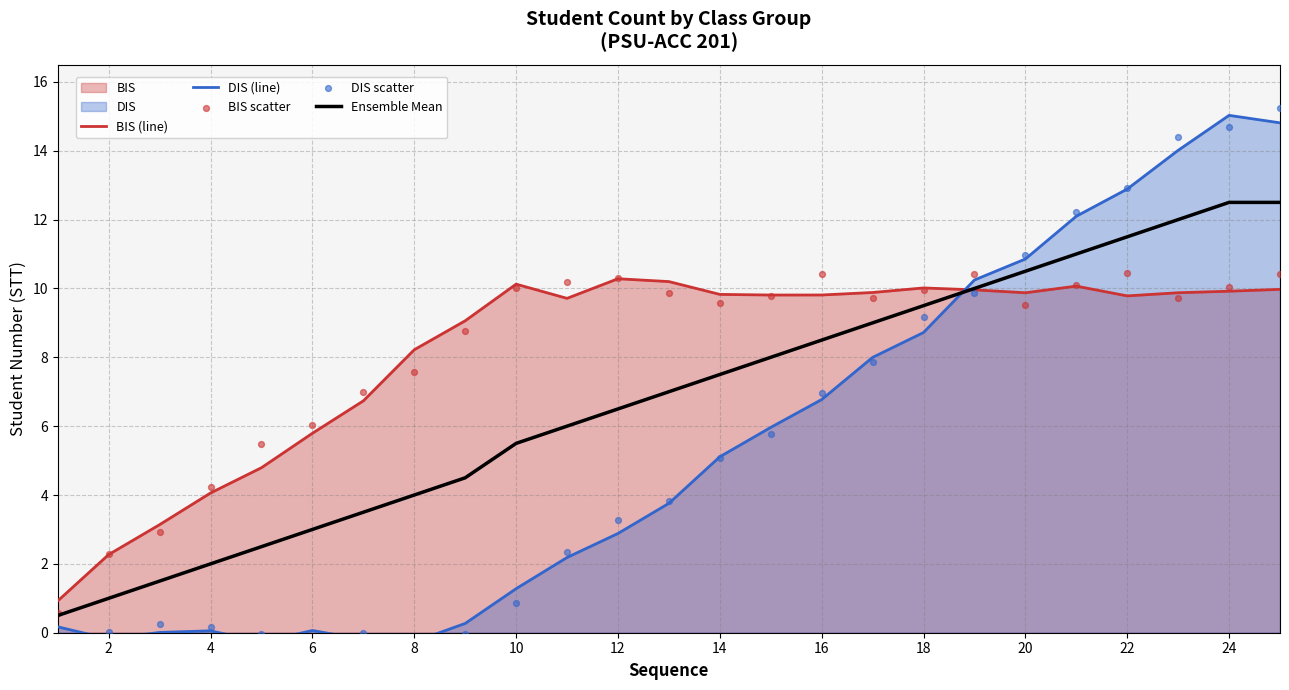

Which series has the widest spread of Y values?

DIS scatter